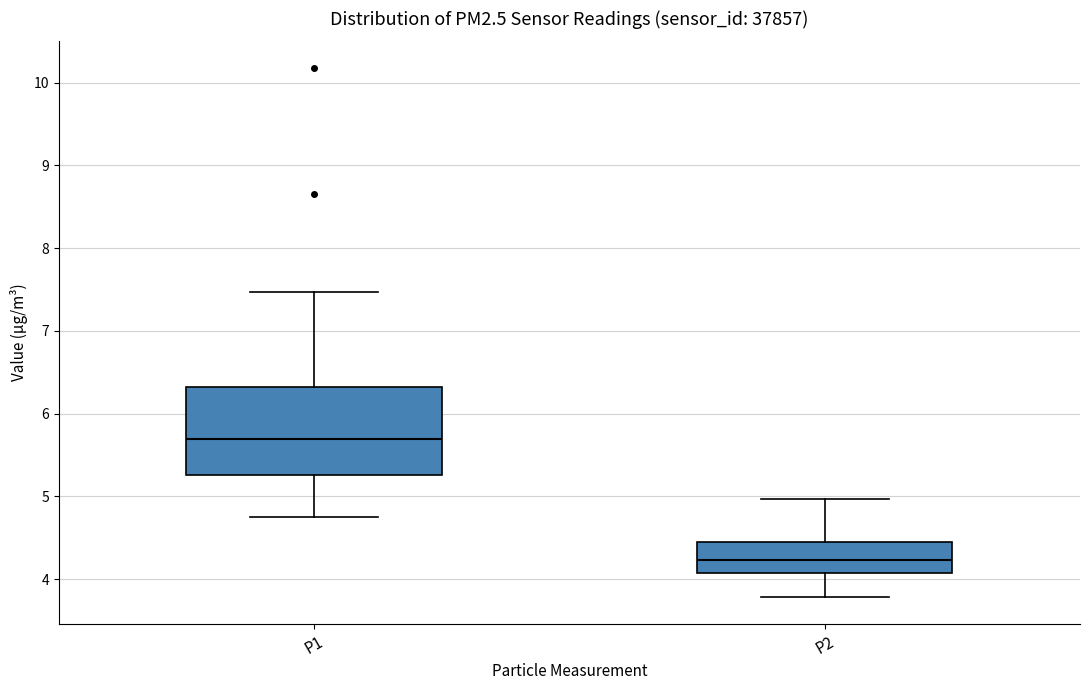

Reading left to right, transcribe this box plot: for each box, give where its median line is, the range the box spans, and where its two whiskers end, as read against the y-axis. The values are not printed on the chart, so give them approximately, as read against the axis.

P1: median 5.7, box 5.3 to 6.3, whiskers 4.8 to 7.5
P2: median 4.2, box 4.1 to 4.5, whiskers 3.8 to 5.0